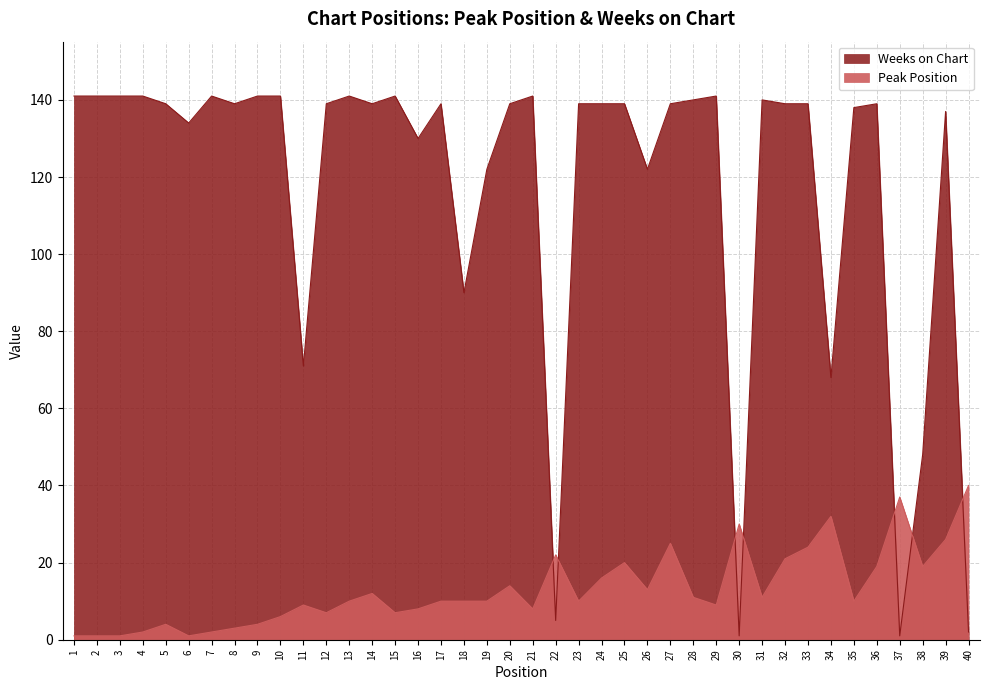

At how many categories does at least one series exceed 118?

32